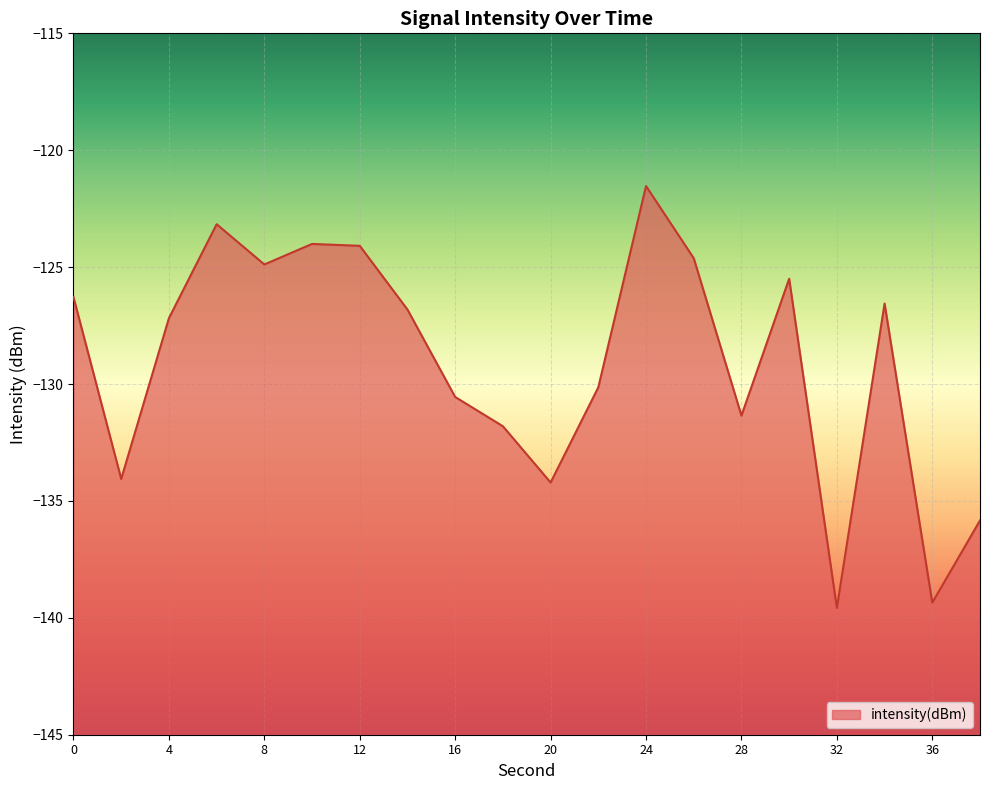

Reading left to right, what are all the values shown in this chart?

0=-126.3	2=-134.1	4=-127.2	6=-123.2	8=-124.9	10=-124.0	12=-124.1	14=-126.8	16=-130.6	18=-131.8	20=-134.2	22=-130.1	24=-121.5	26=-124.6	28=-131.4	30=-125.5	32=-139.6	34=-126.6	36=-139.4	38=-135.8